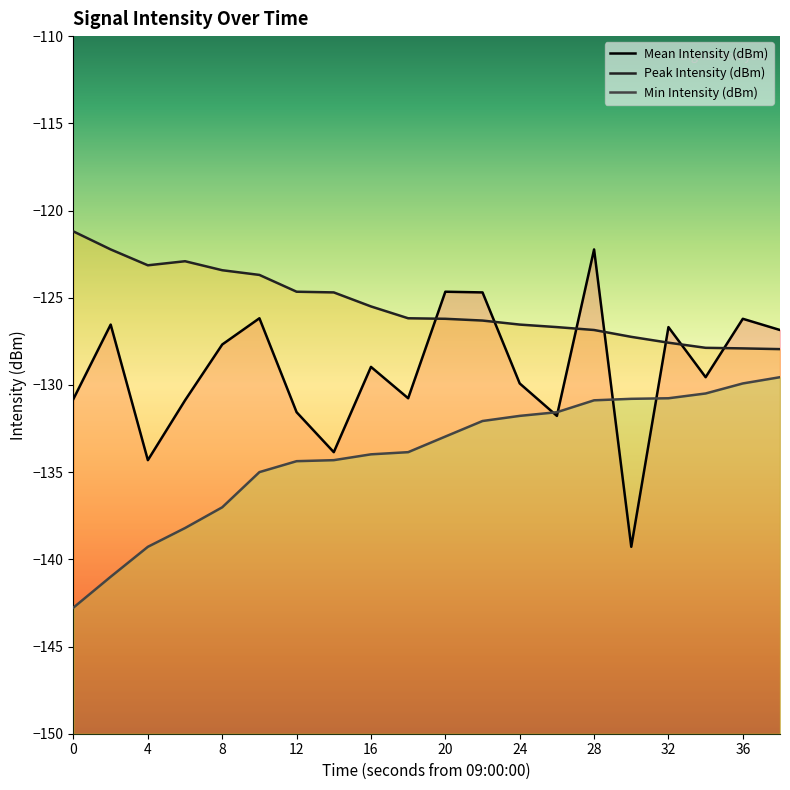

Is this an area chart (filled region under the line)?

No